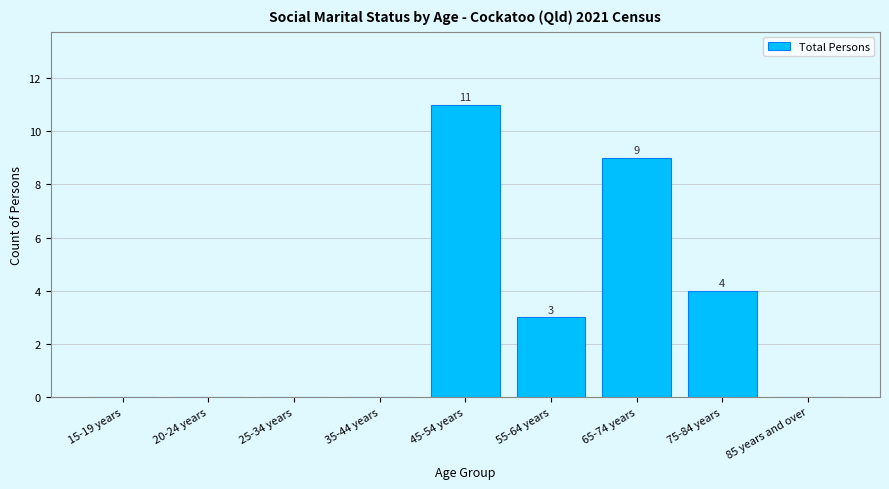

Reading right to left, list all the values displayed in this chart.

85 years and over=0	75-84 years=4	65-74 years=9	55-64 years=3	45-54 years=11	35-44 years=0	25-34 years=0	20-24 years=0	15-19 years=0